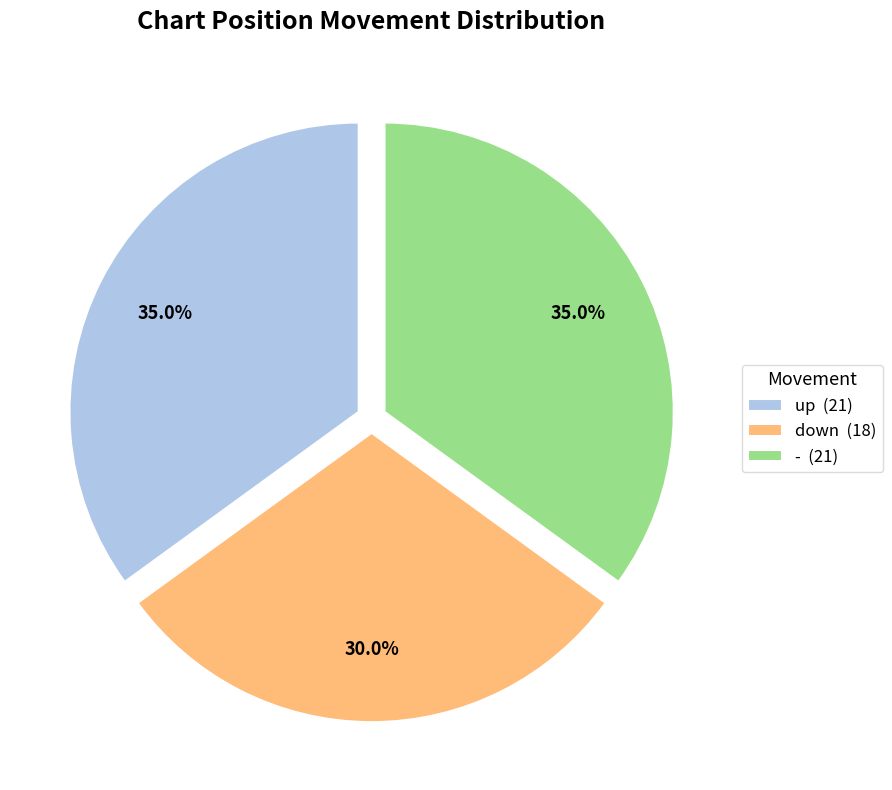

How many slices are in this pie chart?

3